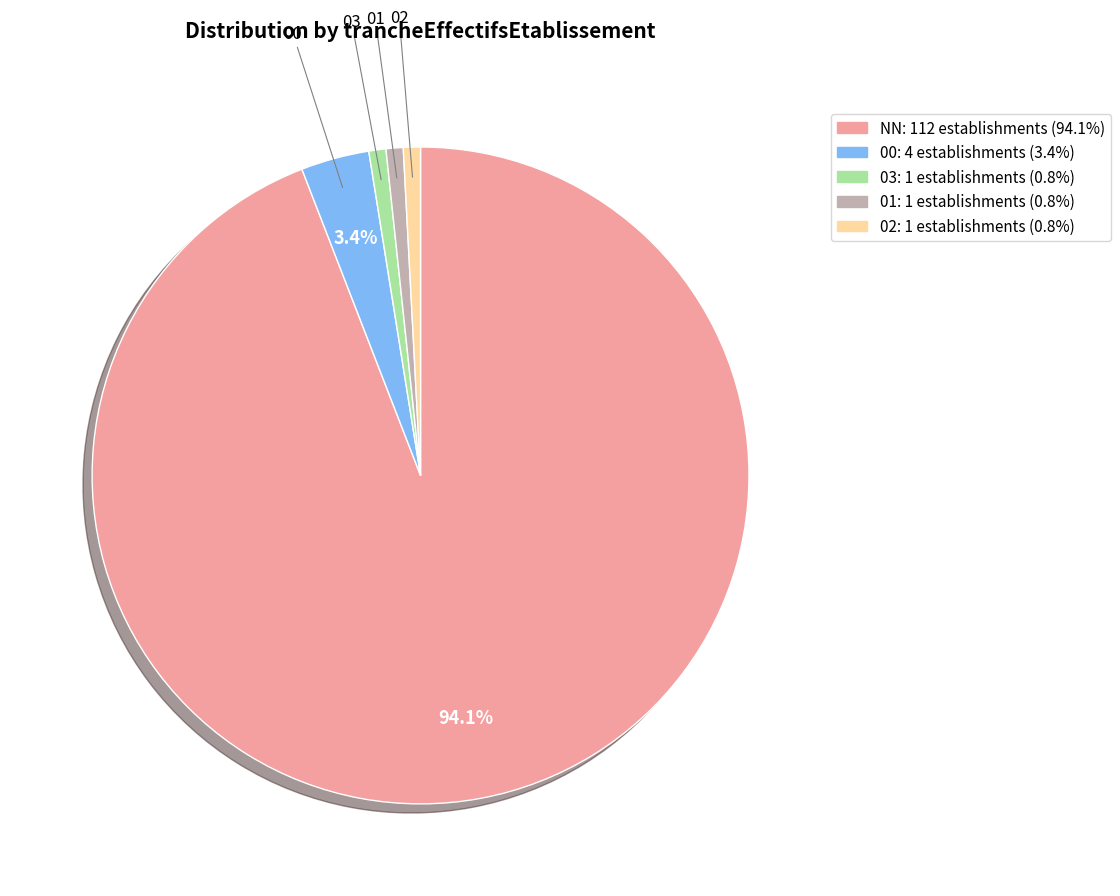

The 03 slice represents 1% of the pie. True or false?

True